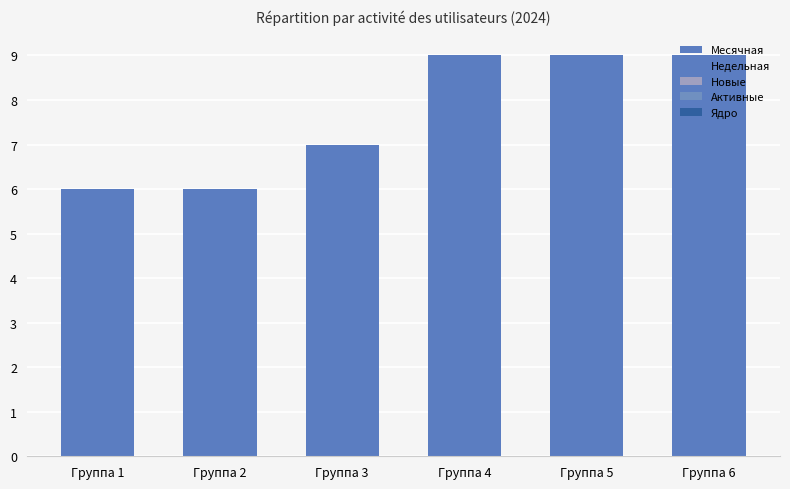

Does the chart contain stacked bars?

No